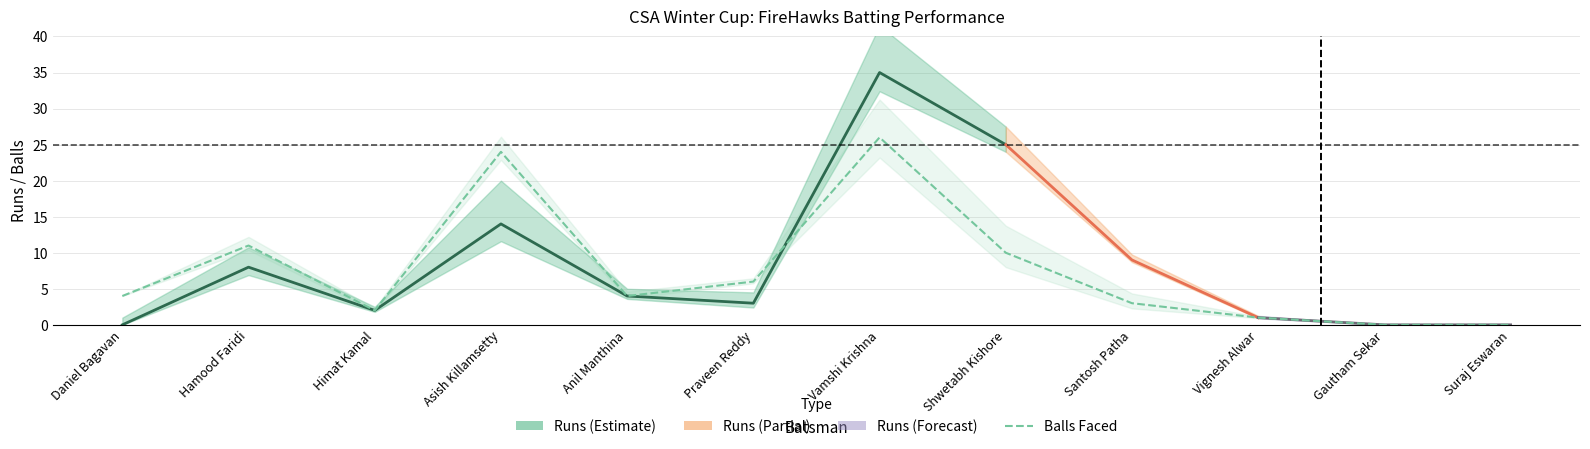

True or false: the data shows 4 at Anil Manthina.

True